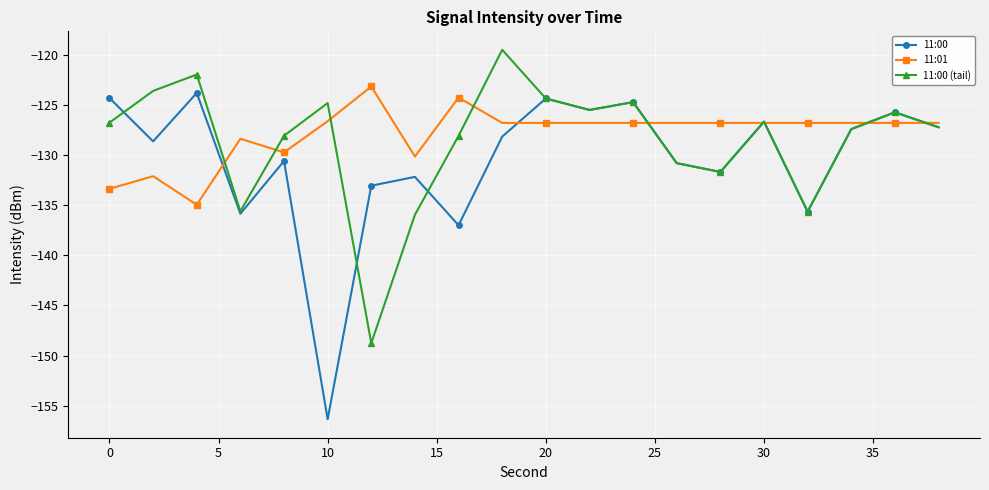

What is the greatest value displayed?

-119.5